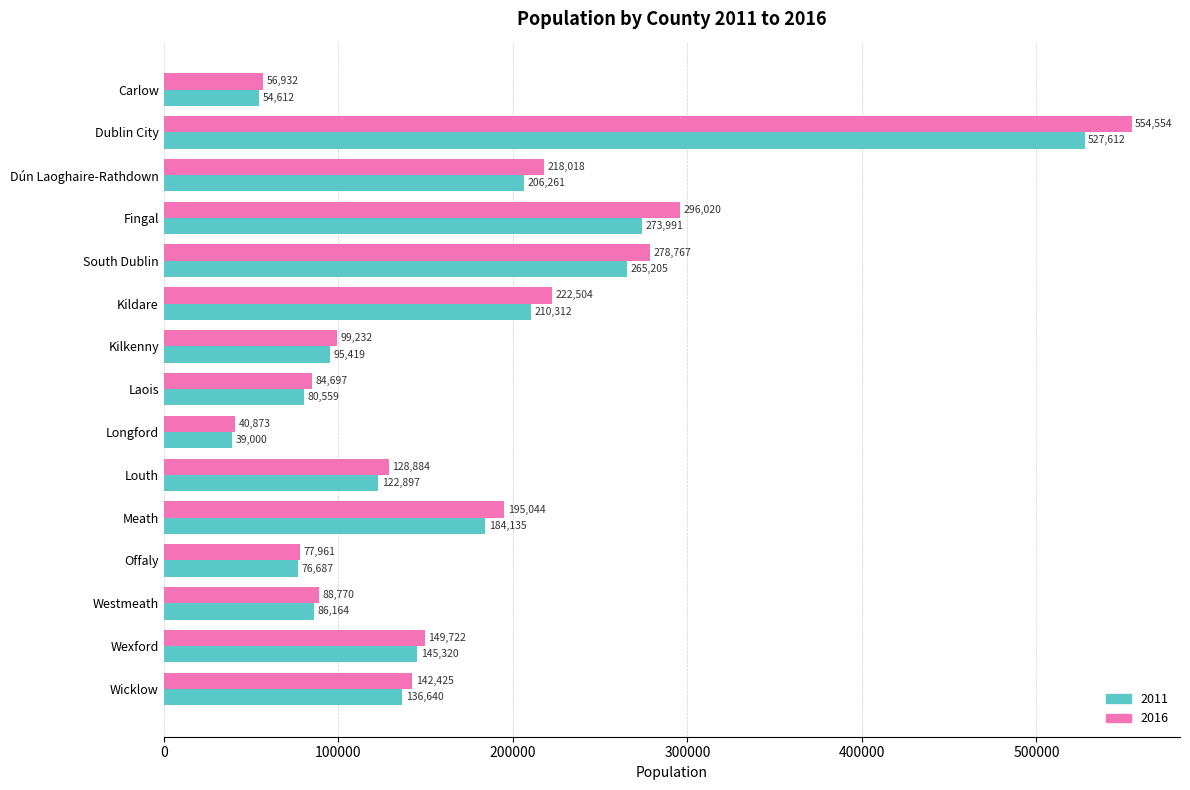

What is the approximate value of 2016 at Kilkenny?

99232